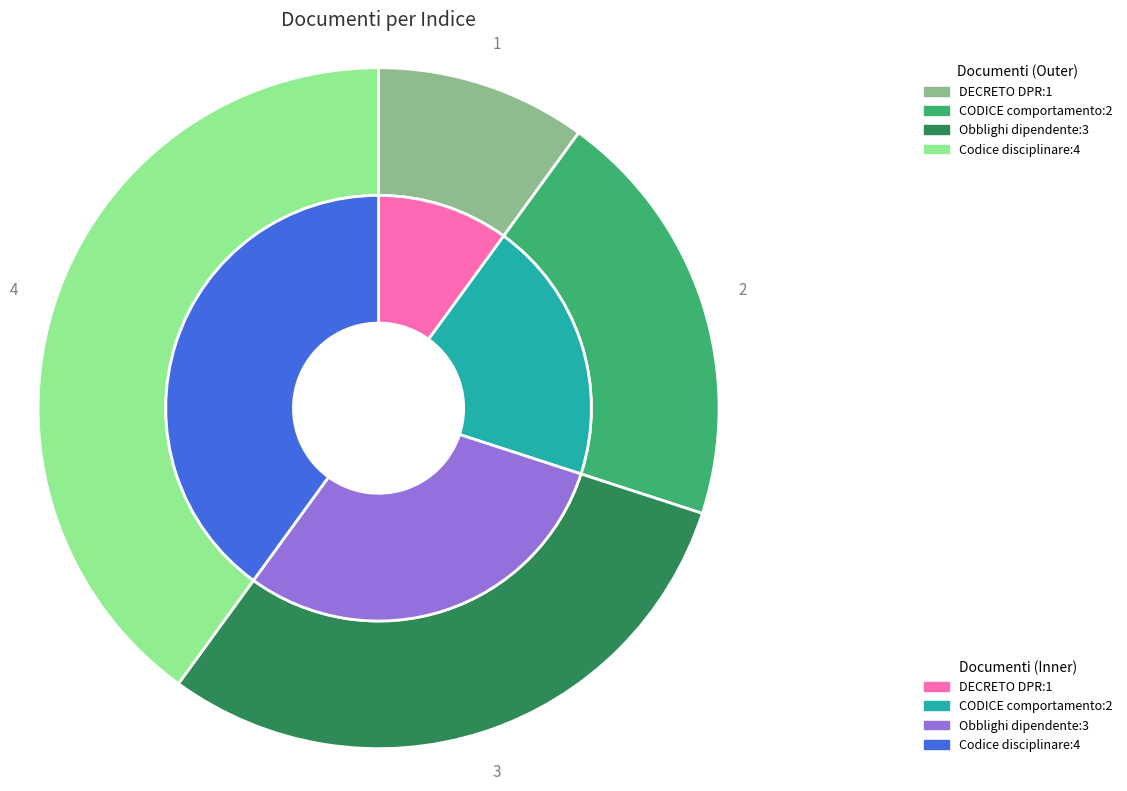

To the nearest percent, what is the combined percentage of CODICE di comportamento aziendale and Codice disciplinare?

60%